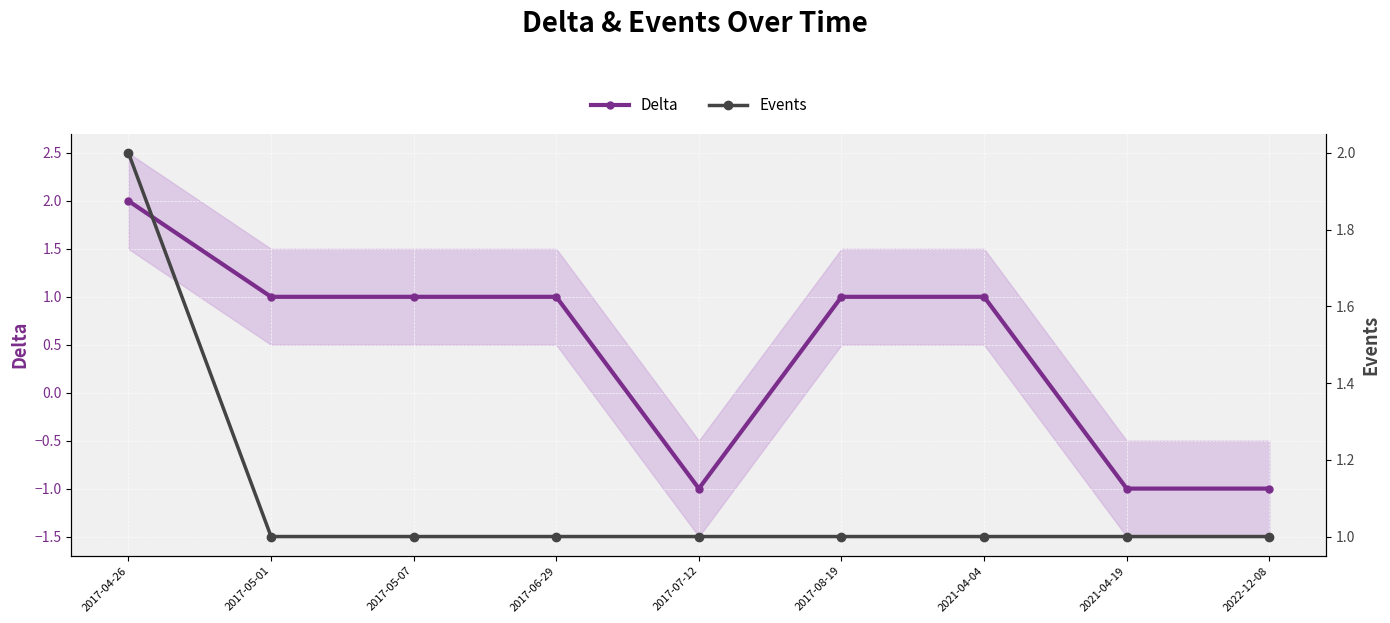

What are all the series names shown in the legend?

Delta, Events